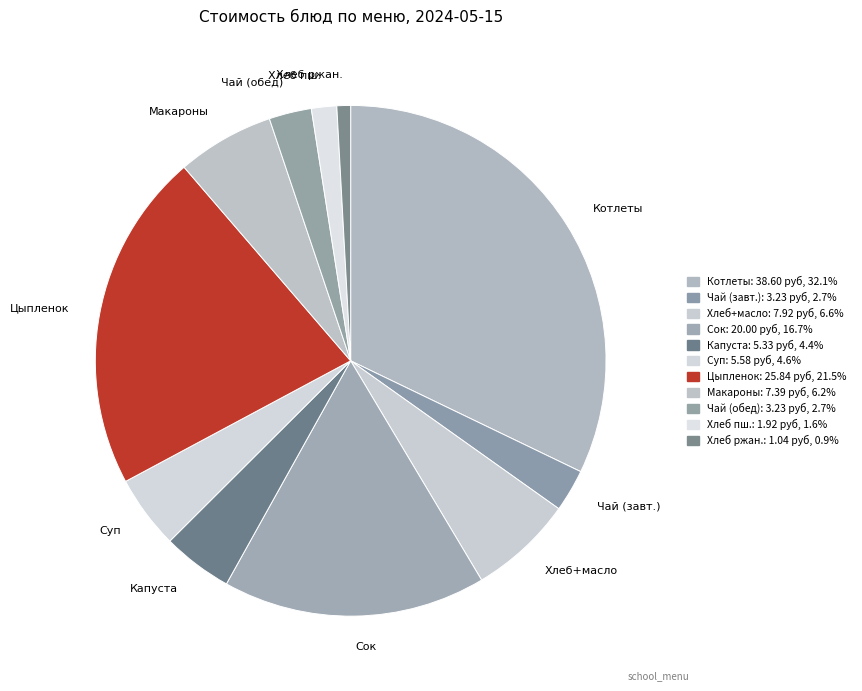

Which slice is the largest?

Котлеты